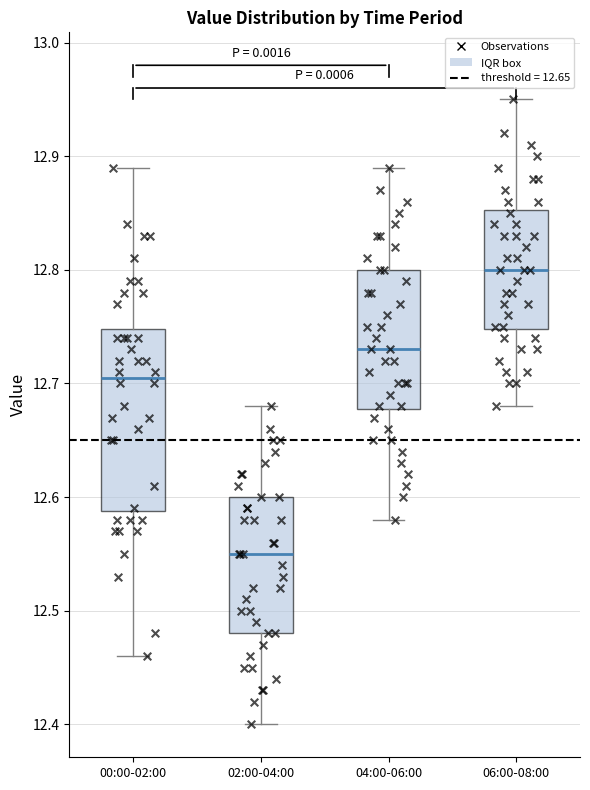

Comparing the boxes themselves (not the whiskers), which one is the tallest?

00:00-02:00